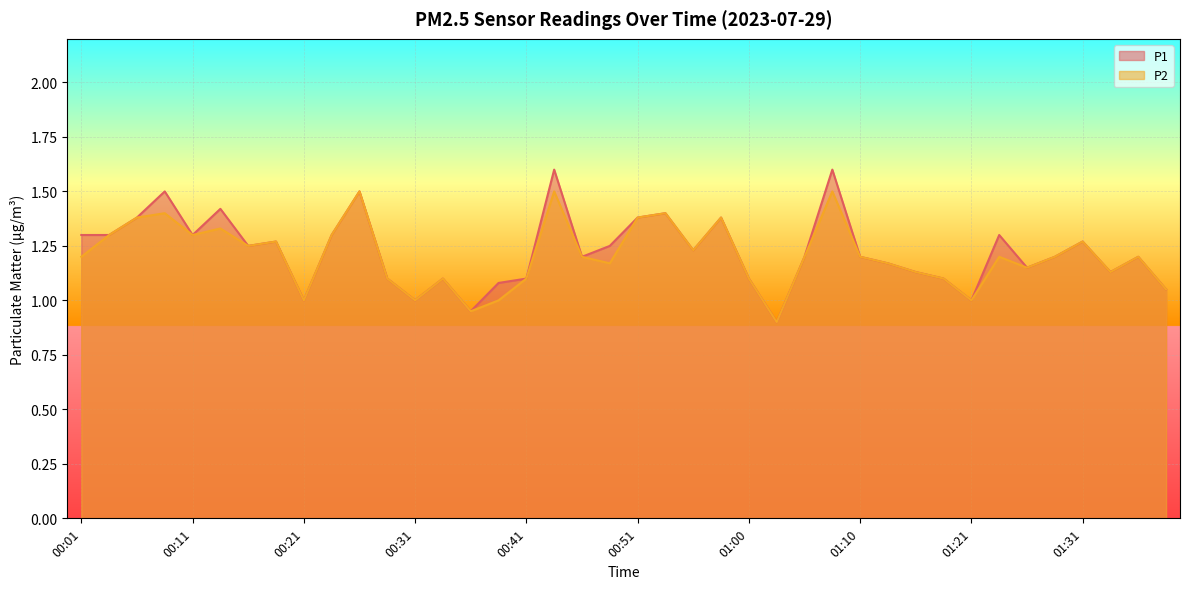

The P2 series shows 1.1 at 01:38. True or false?

True